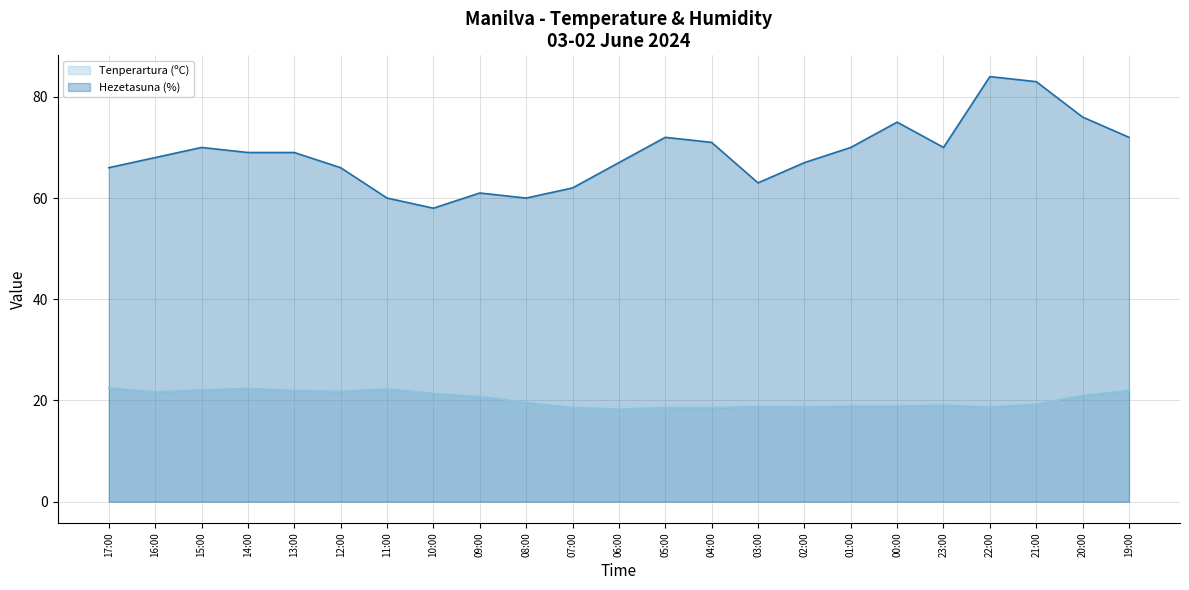

Rank the series by their maximum value, from highest to lowest.

Hezetasuna (%) (line), Tenperartura (ºC) (line)